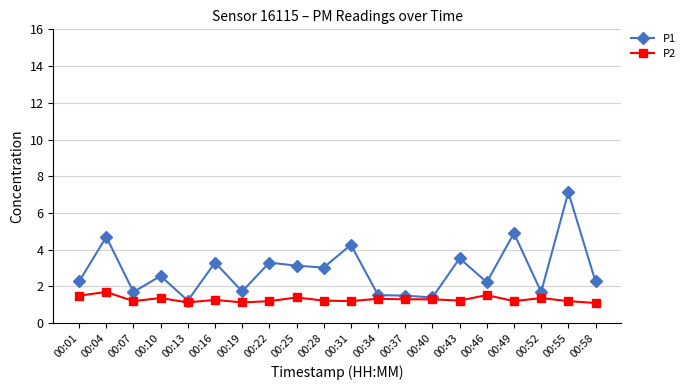

What are all the series names shown in the legend?

P1, P2